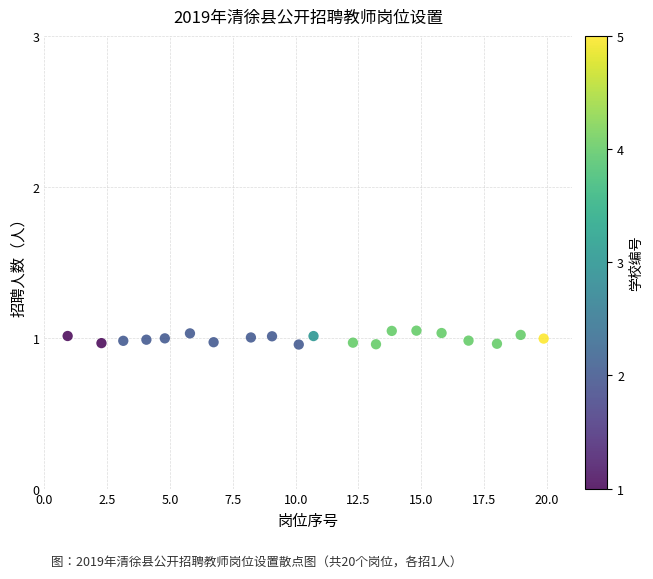

What is the range of X values (max minus min)?

19.0